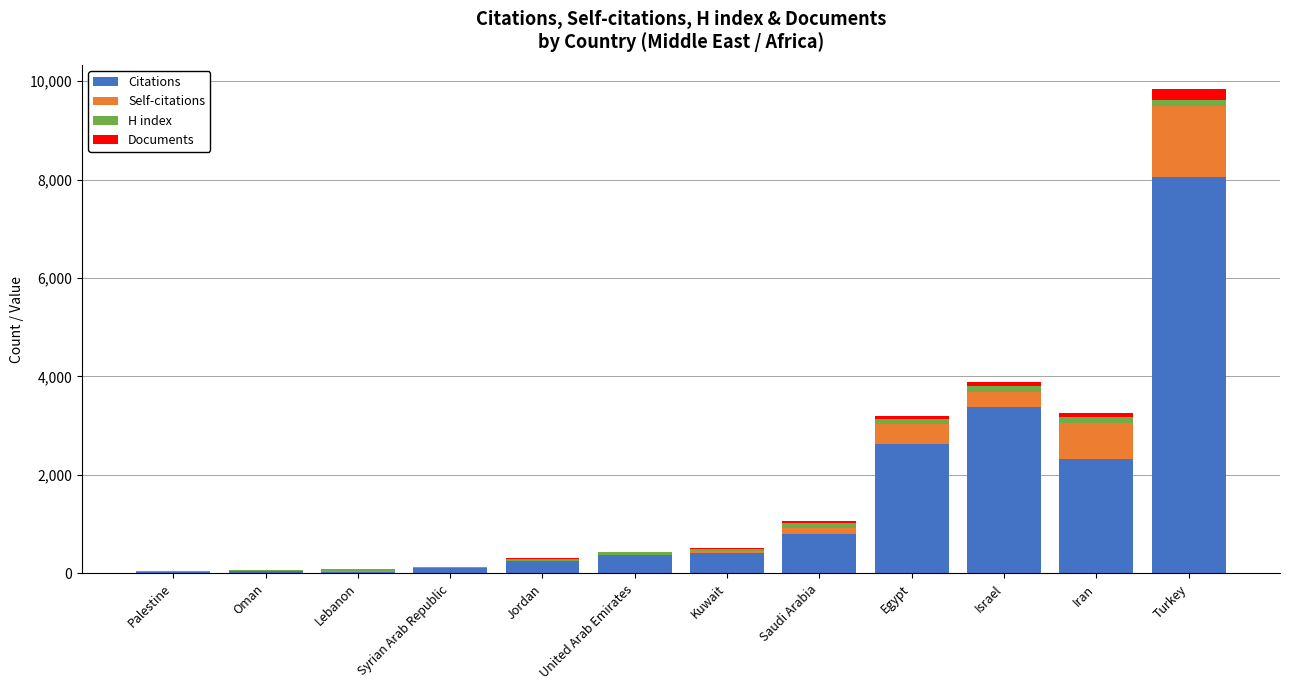

Which category has the highest value in the Citations series?

Turkey